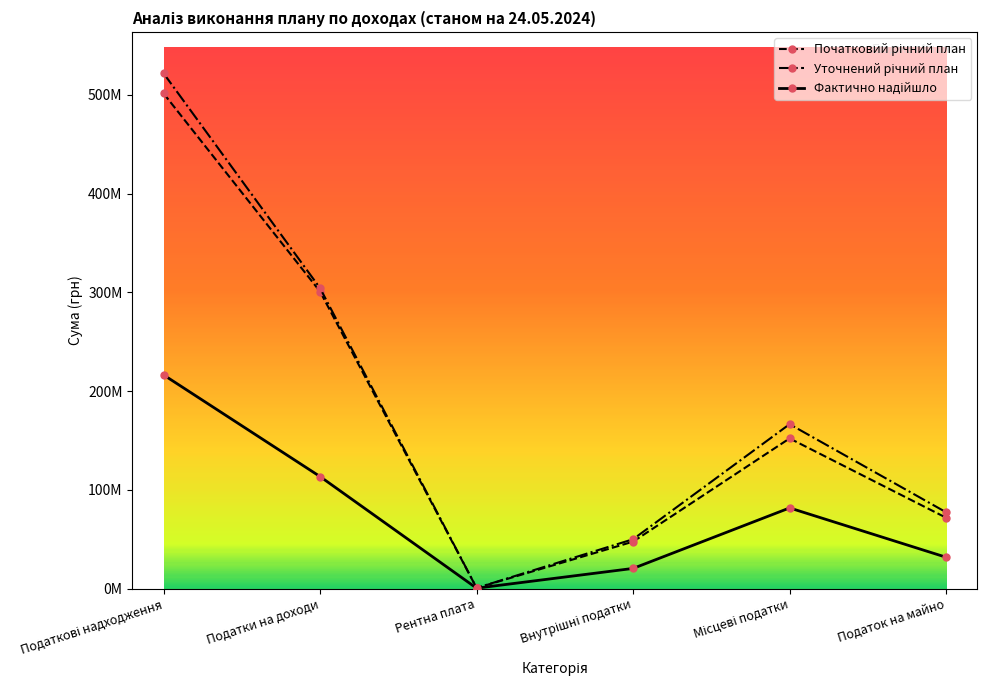

Is the value of Початковий річний план at Рентна плата greater than the value of Уточнений річний план at Місцеві податки?

No